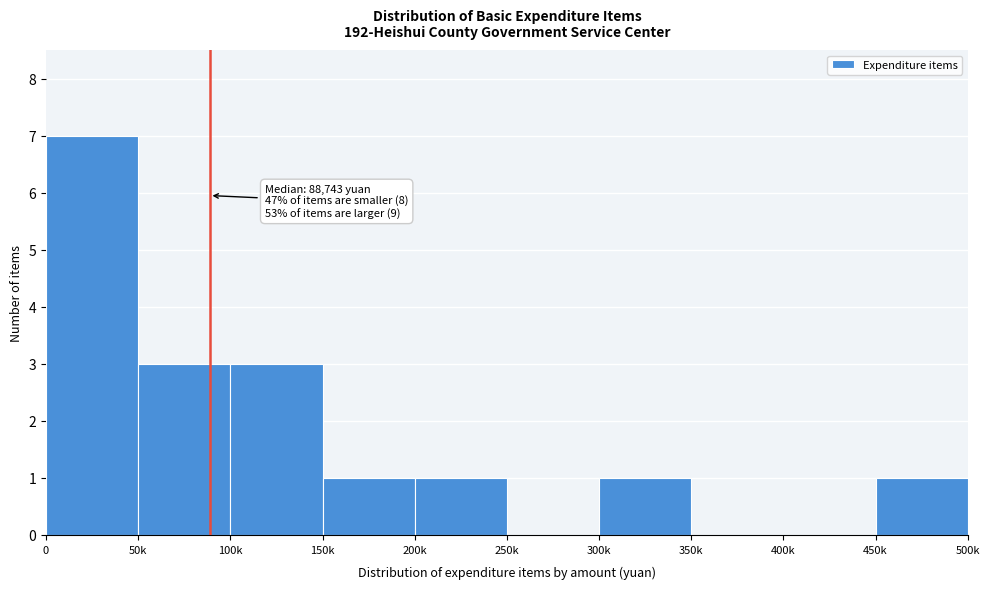

True or false: the data shows 4 at 400k.

False